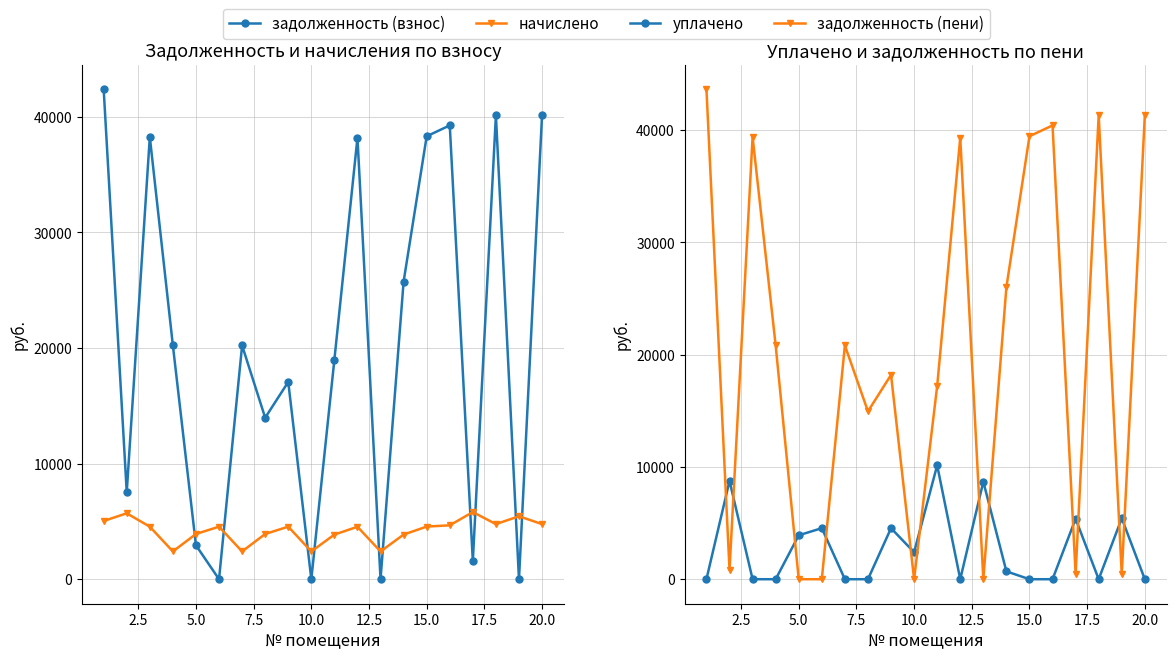

How many series are shown in this chart?

4